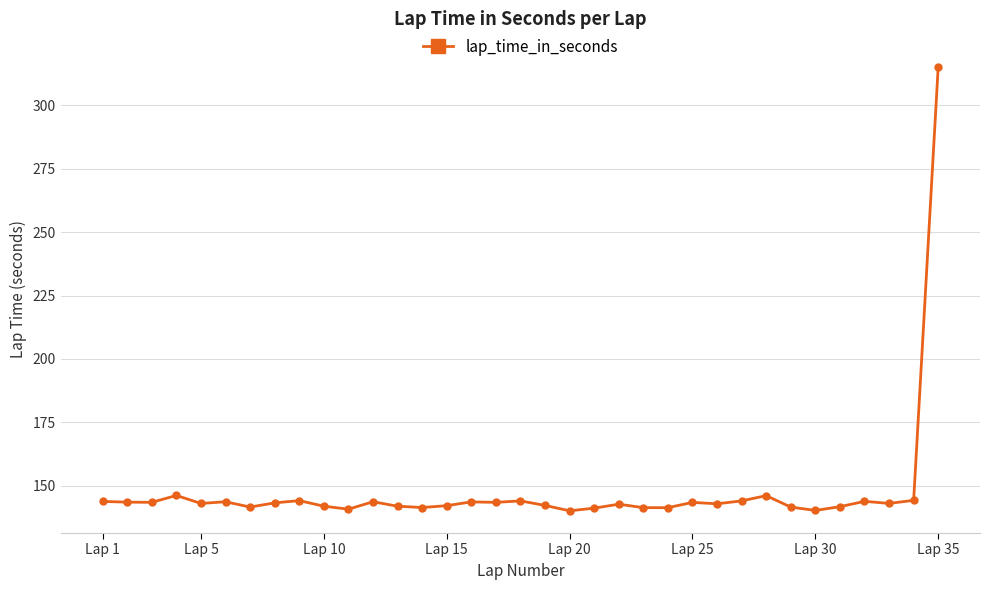

What is the difference between the maximum and second lowest values?

175.1